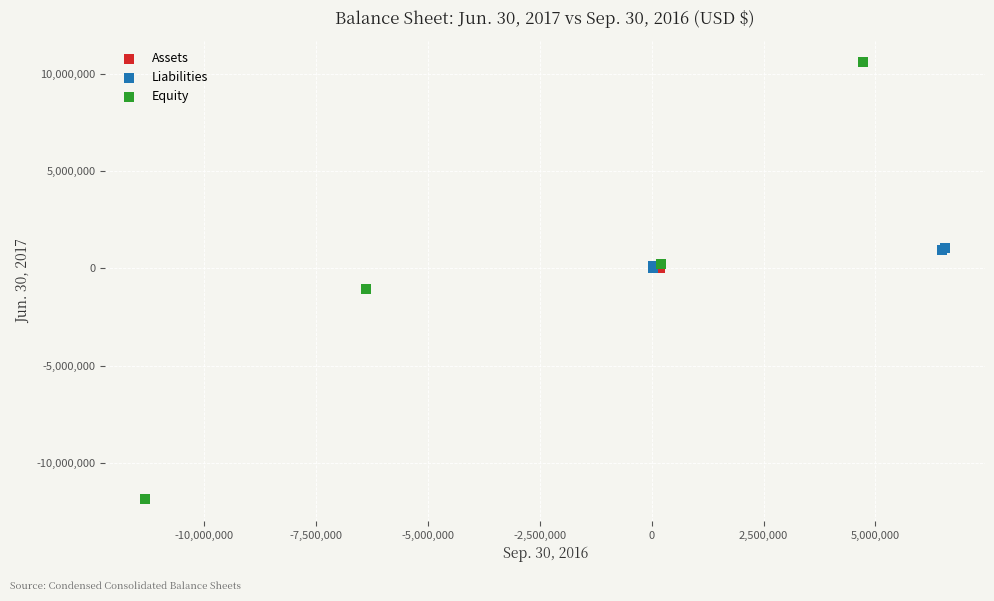

Which series reaches the minimum Y coordinate?

Equity